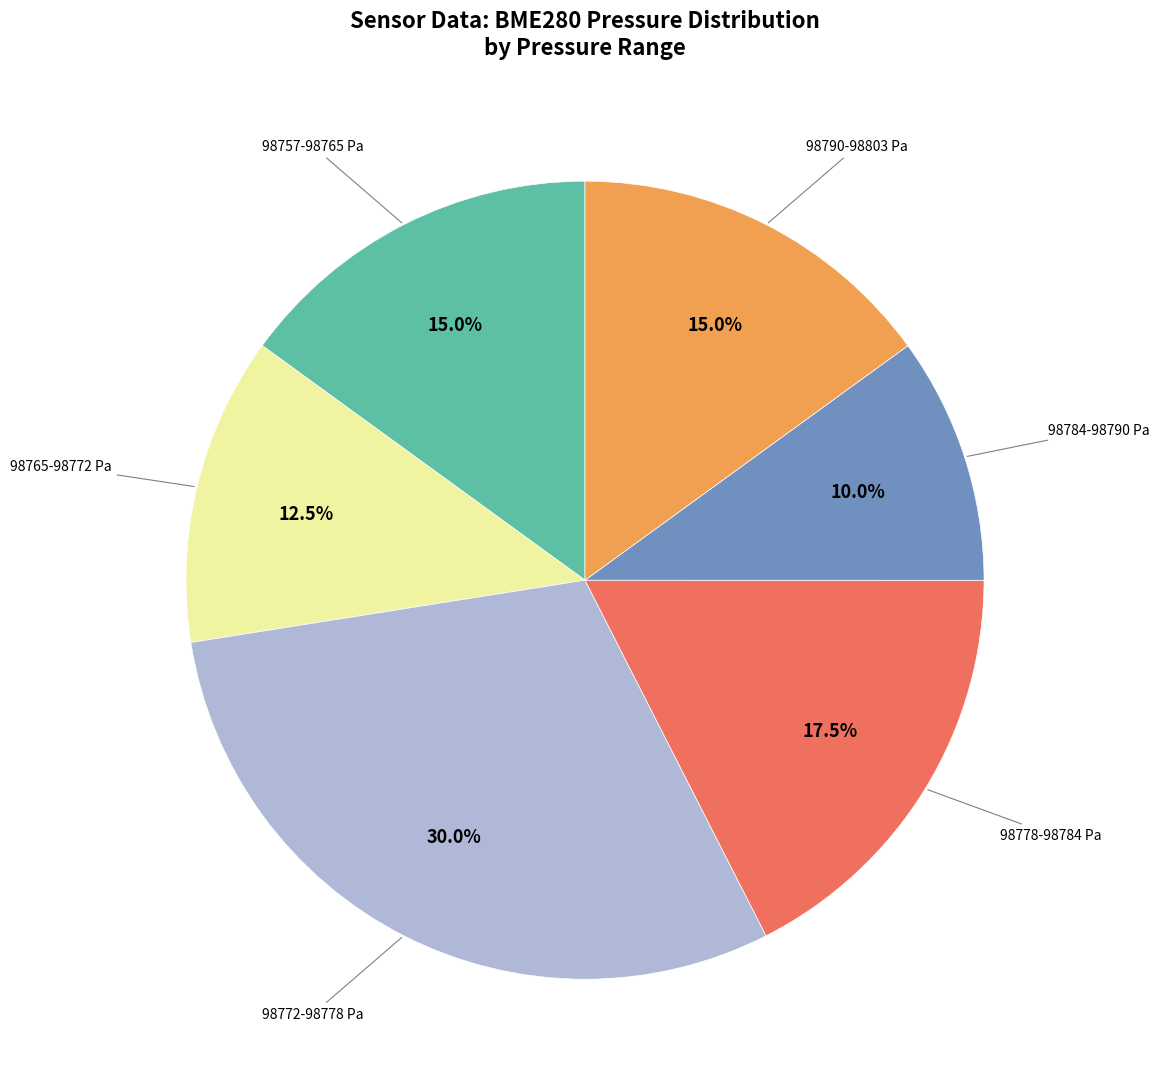

What is the total percentage of 98757-98765 Pa and 98790-98803 Pa?

30.0%